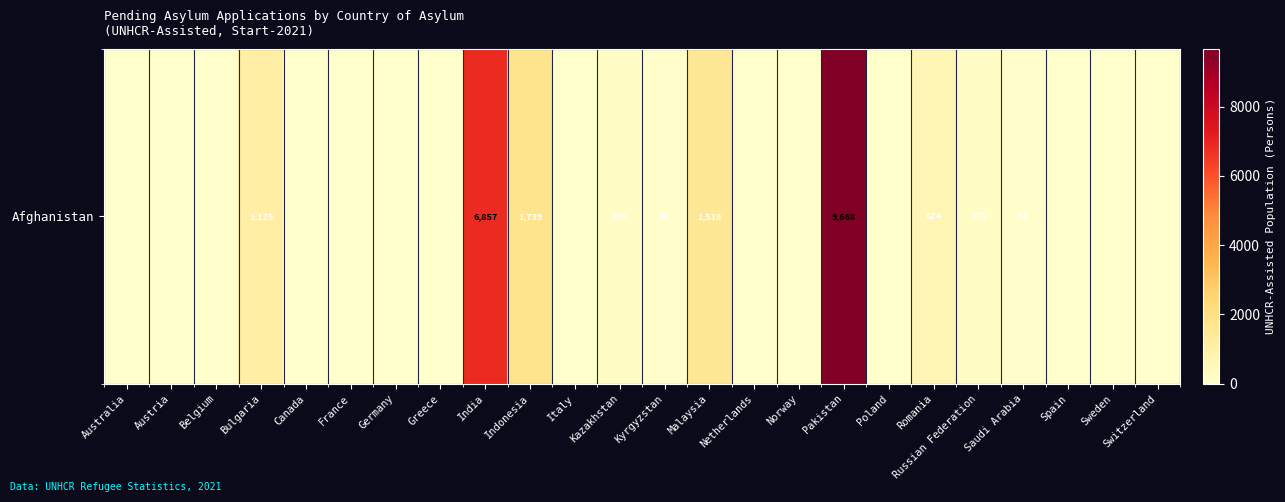

How many positive values are there?

10